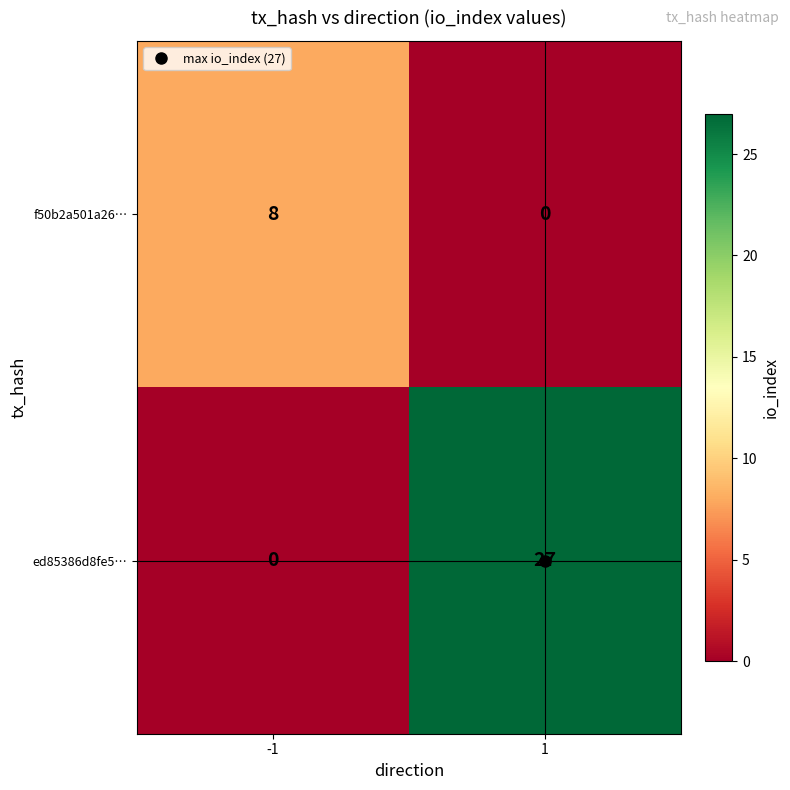

At which category is the sum across all series the highest?

1